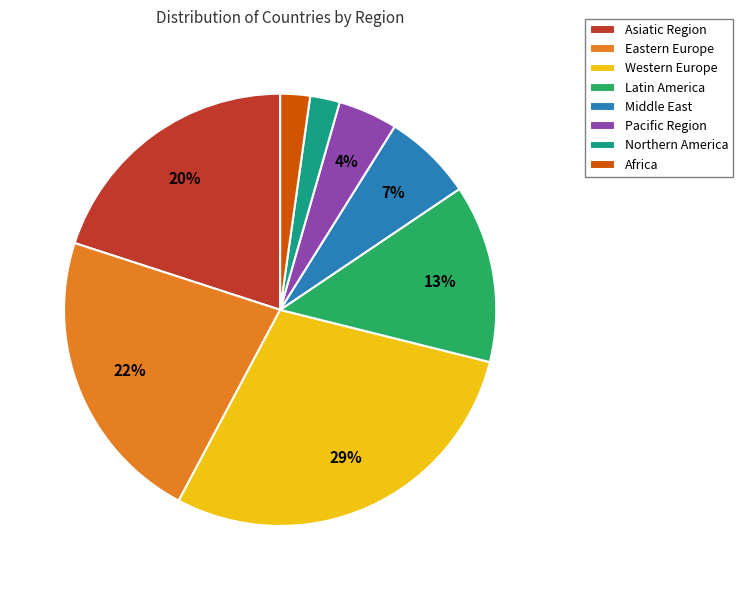

To the nearest percent, what is the average slice percentage?

12%